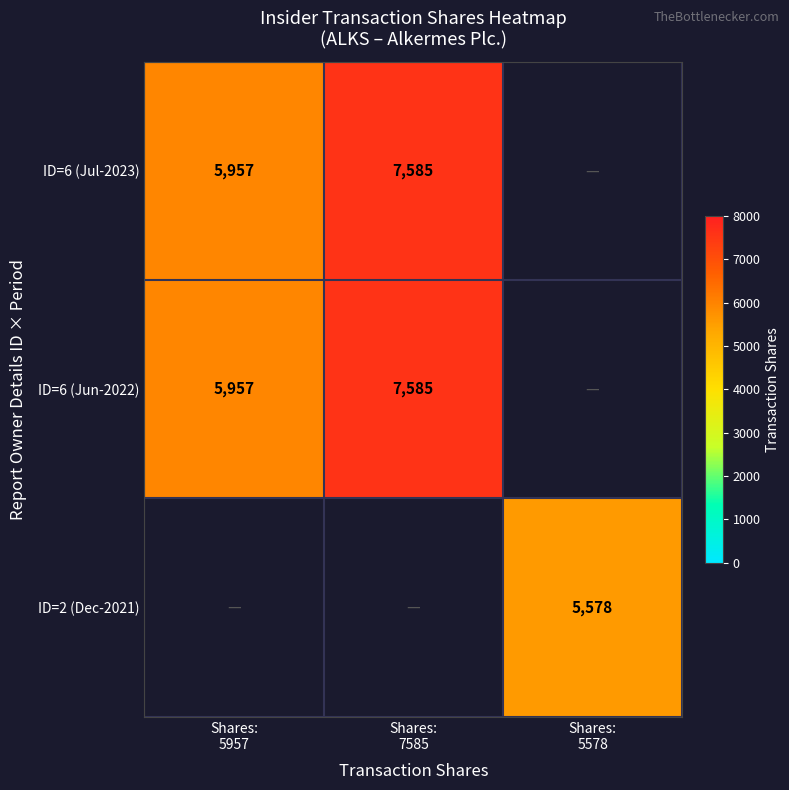

Read the ID=6 (Jun-2022) value at Shares: 5957.

5957.0